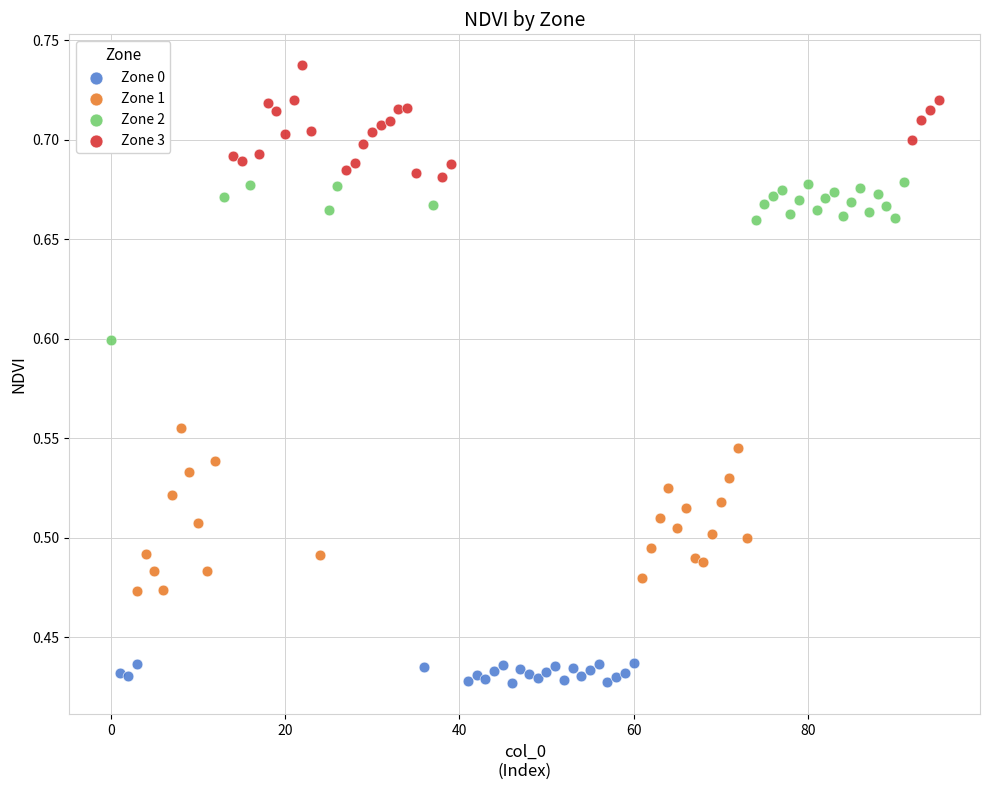

Which series reaches the maximum Y coordinate?

Zone 3